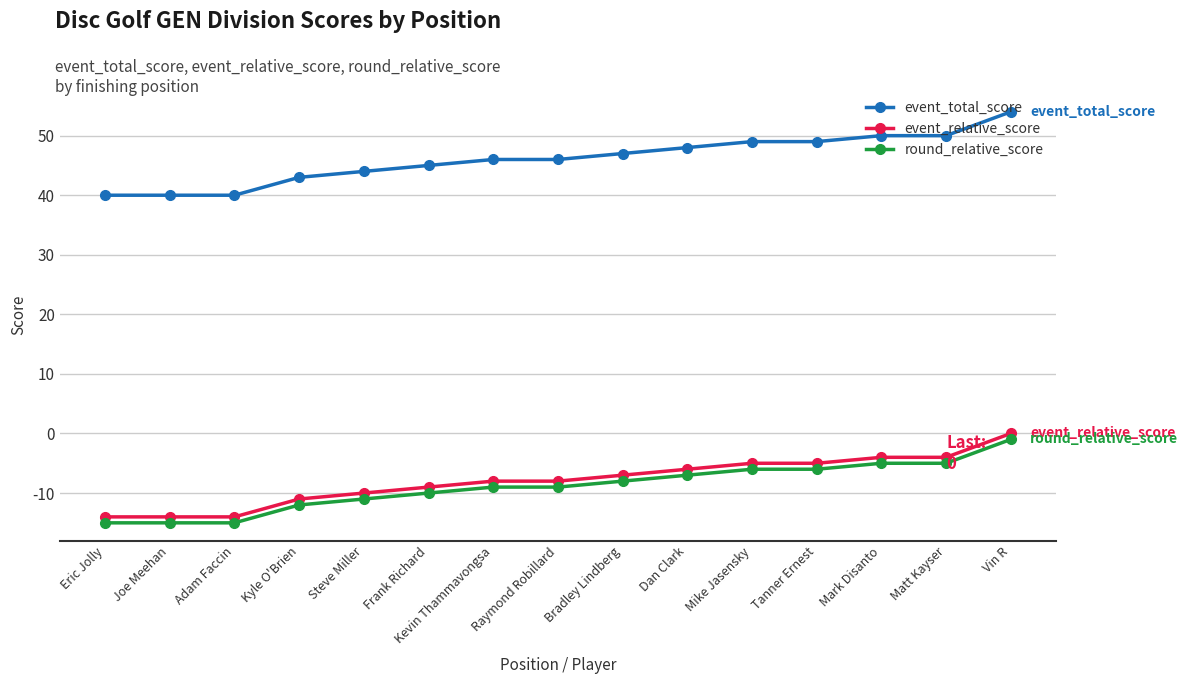

Which category has the highest value in the round_relative_score series?

Vin R